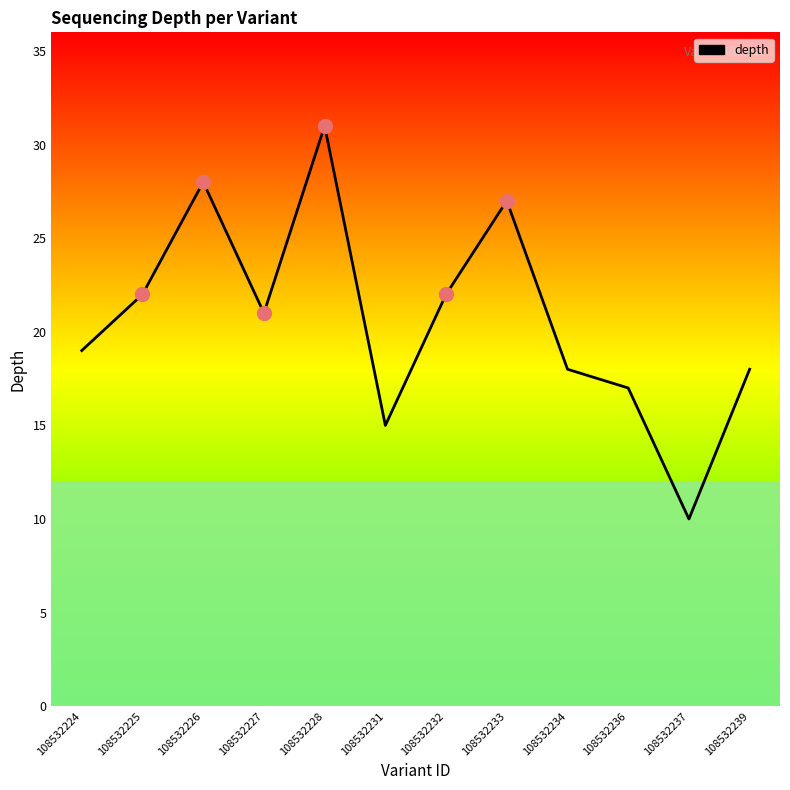

At which category does the chart reach its minimum across all series?

108532237